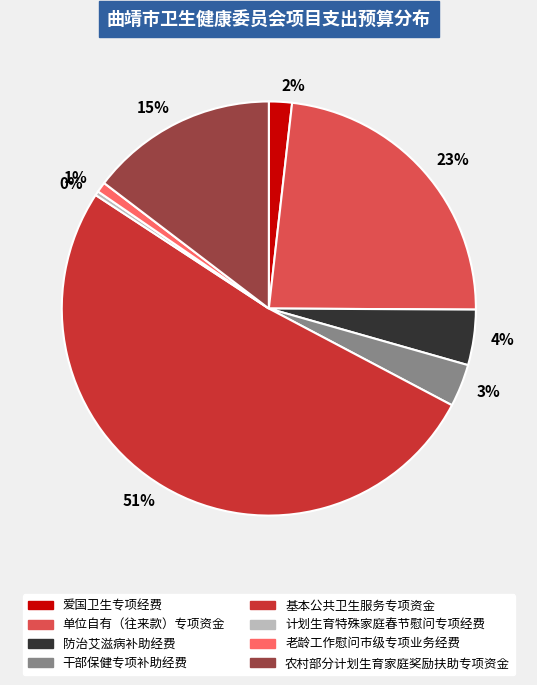

To the nearest percent, what is the combined percentage of 23% and 15%?

38%